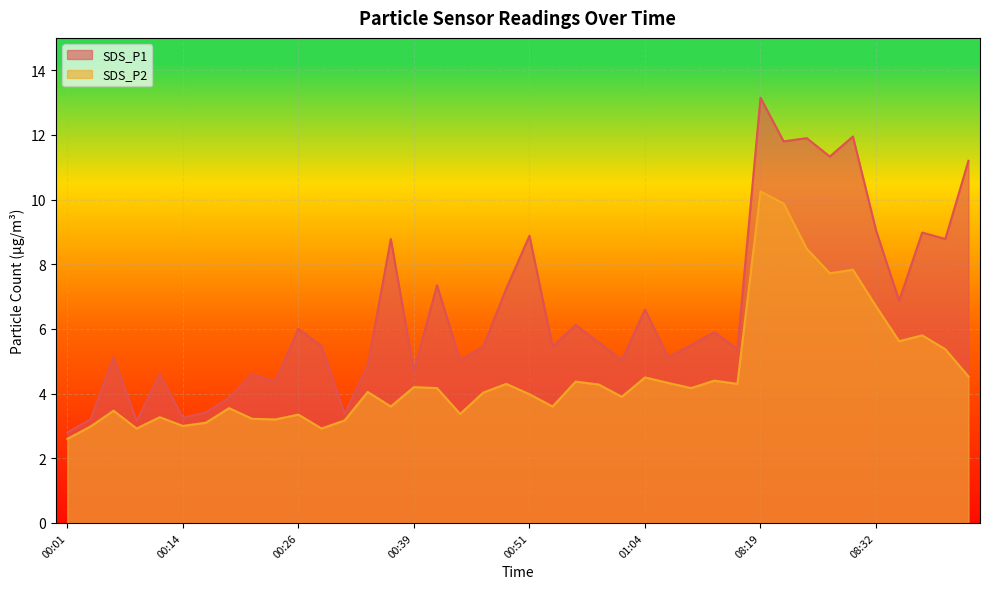

How many interior local valleys does the SDS_P1 series have?

14